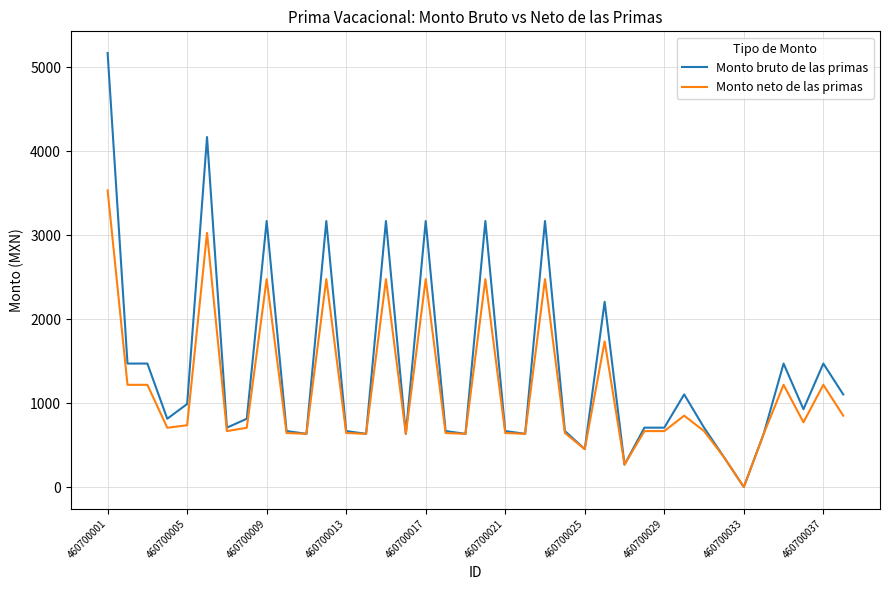

Which series has the widest spread of values?

Monto bruto de las primas